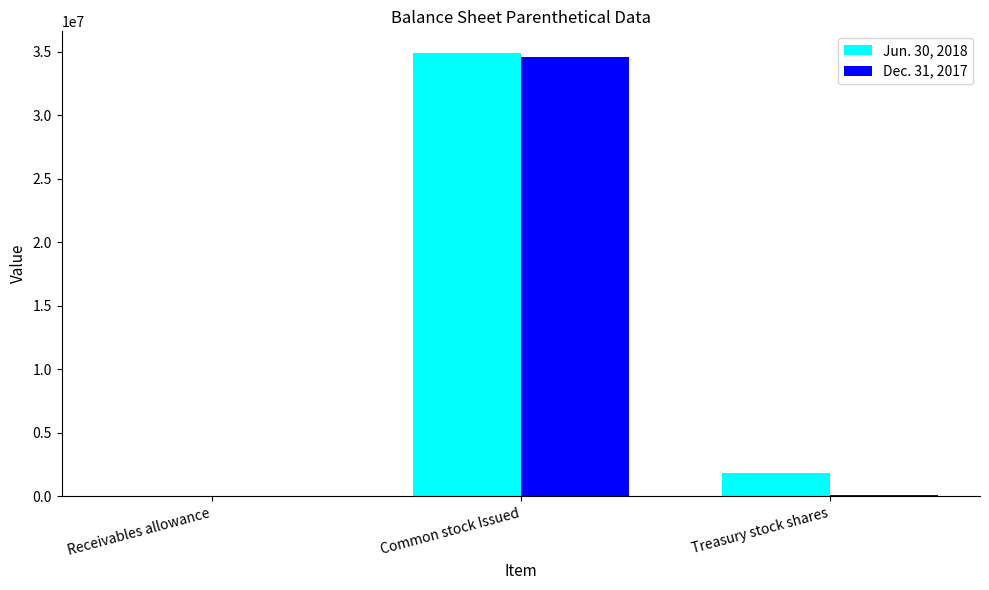

Which series has the largest total across all categories?

Jun. 30, 2018